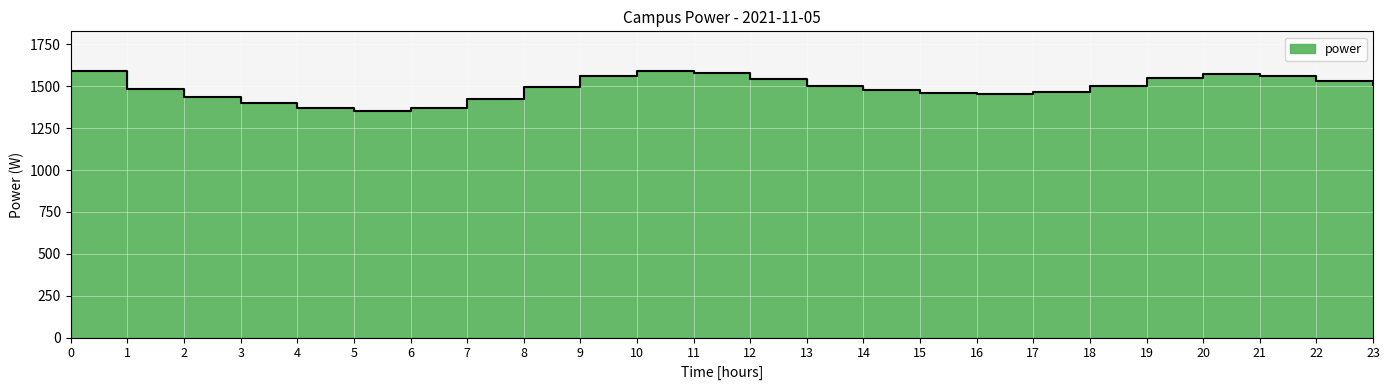

The value at 19 is 1548. True or false?

True